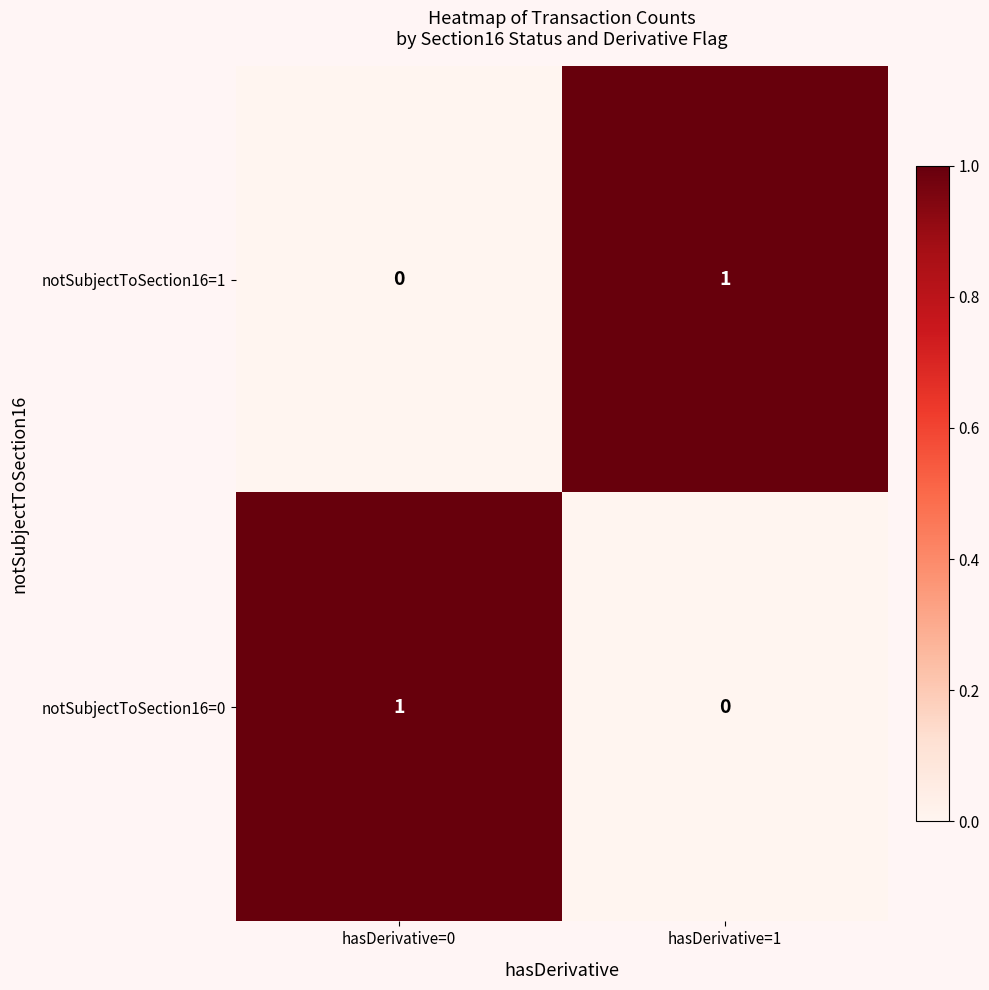

Is the value of notSubjectToSection16=0 at hasDerivative=1 greater than the value of notSubjectToSection16=1 at hasDerivative=1?

No